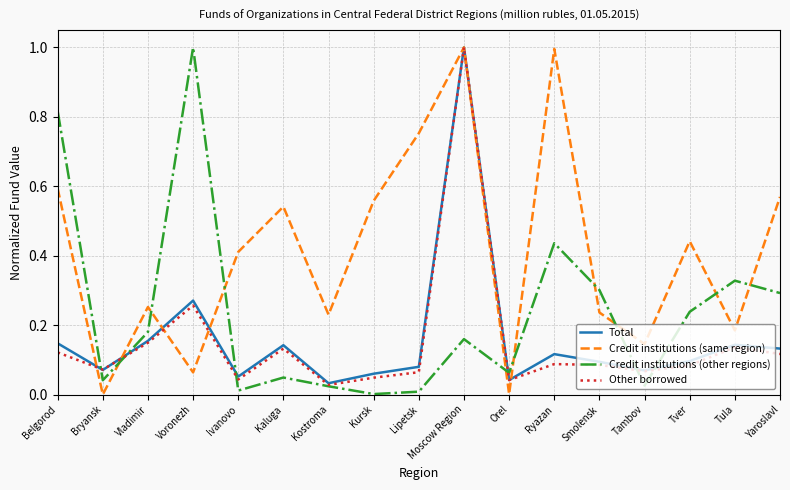

Which series changed the most between Belgorod and Tambov?

Credit institutions (other regions)